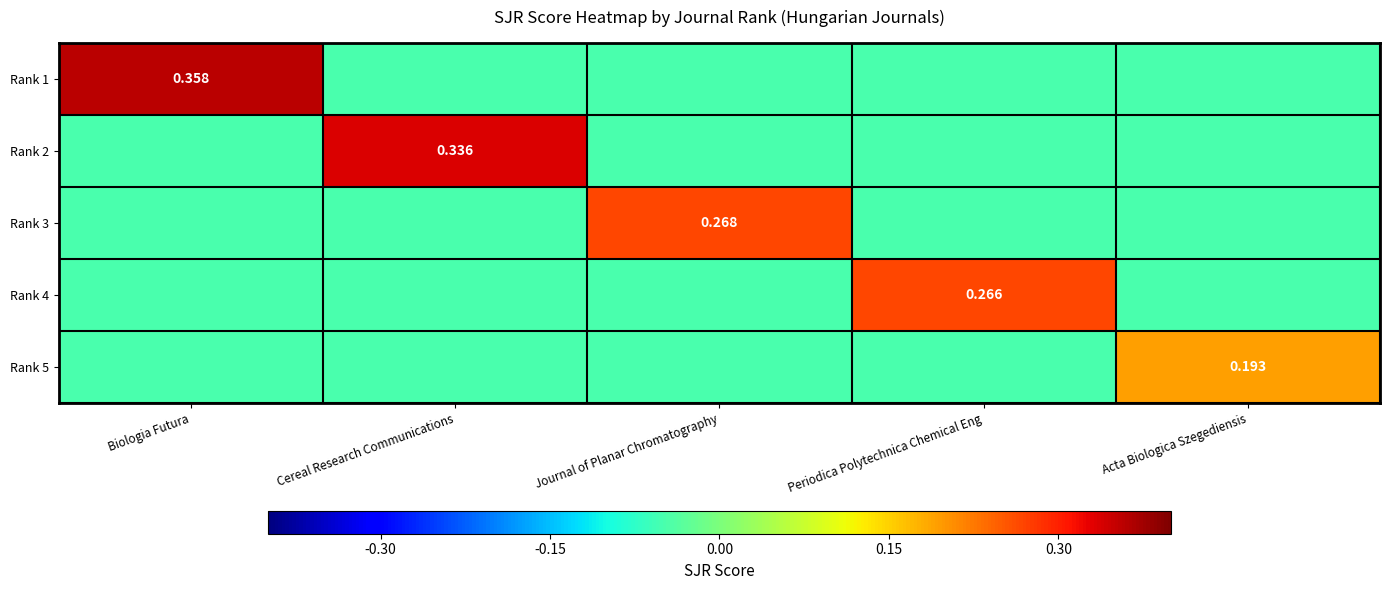

List the labels in order of Rank 5 value, smallest first.

Biologia Futura, Cereal Research Communications, Journal of Planar Chromatography, Periodica Polytechnica Chemical Eng, Acta Biologica Szegediensis